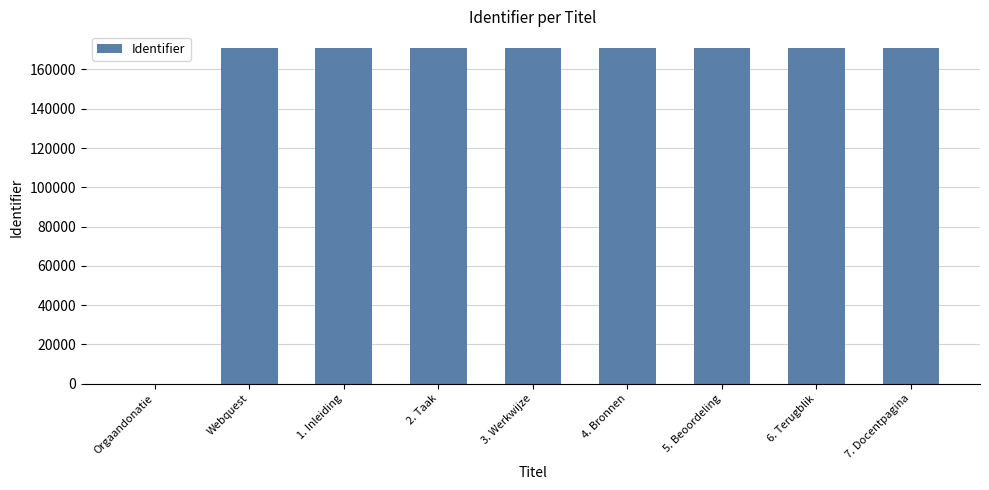

What is the sum of all values?

1366779